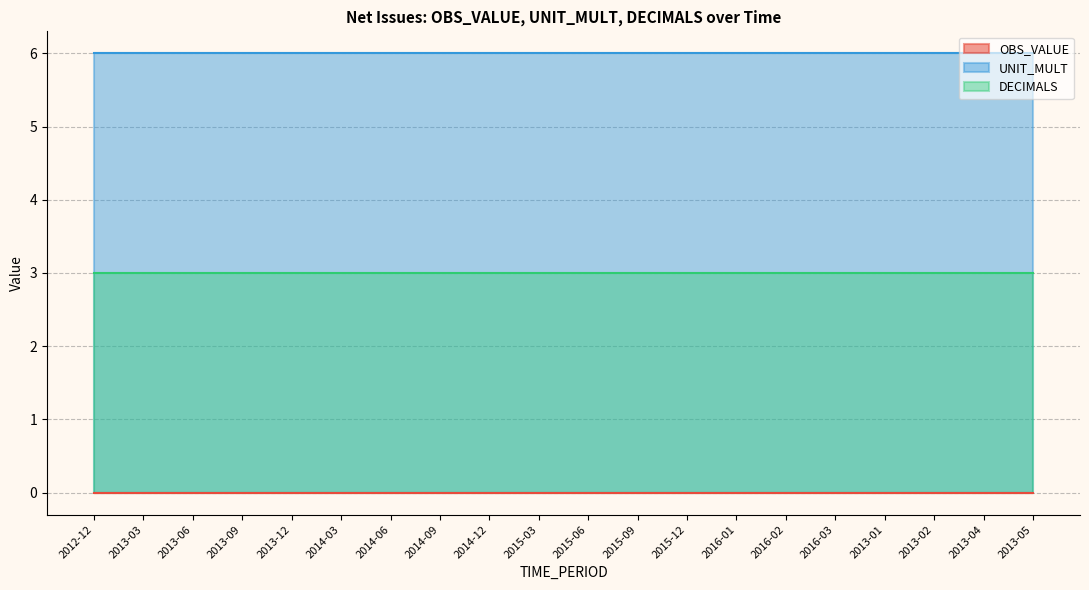

List the labels in order of DECIMALS value, largest first.

2012-12, 2013-03, 2013-06, 2013-09, 2013-12, 2014-03, 2014-06, 2014-09, 2014-12, 2015-03, 2015-06, 2015-09, 2015-12, 2016-01, 2016-02, 2016-03, 2013-01, 2013-02, 2013-04, 2013-05